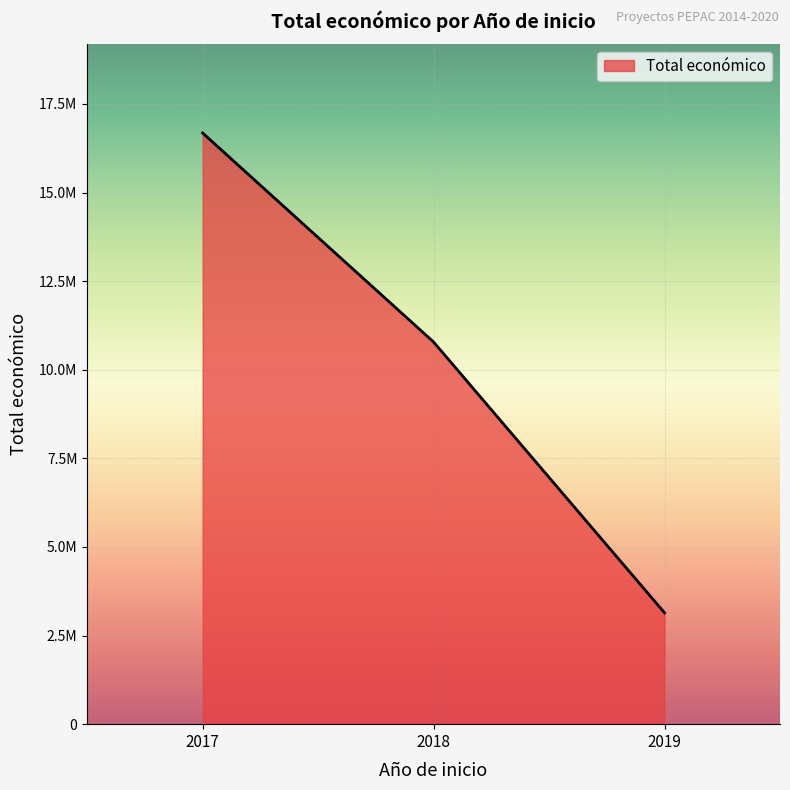

Is this an area chart (filled region under the line)?

Yes